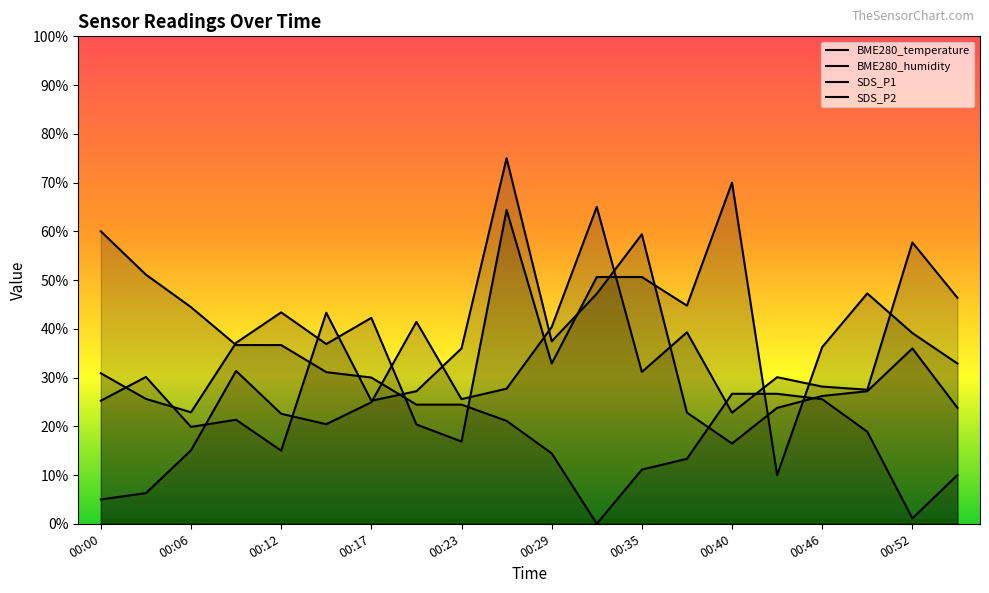

Which label corresponds to the smallest value in the chart?

00:31